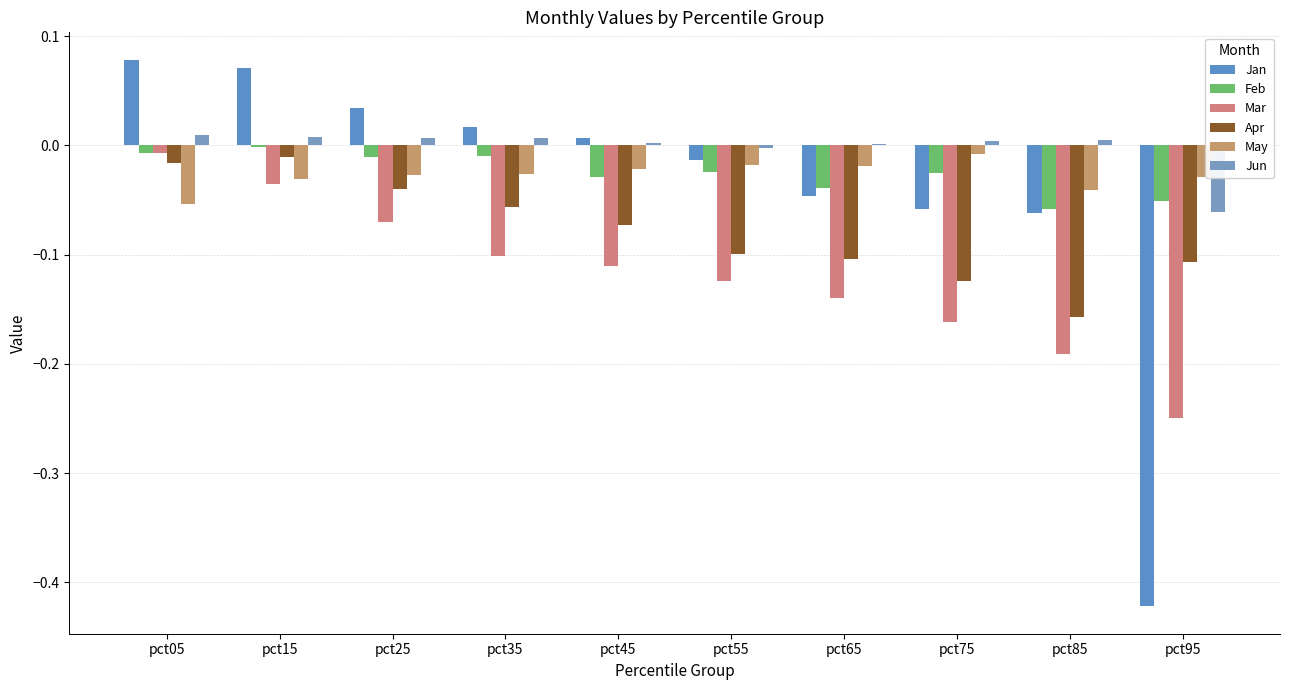

Are the bars grouped side by side (vs. stacked)?

Yes